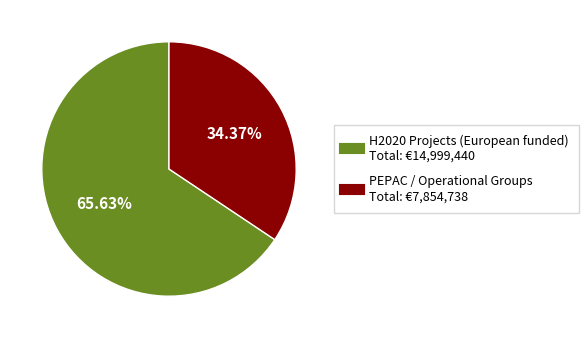

Is there a majority slice in this chart?

Yes